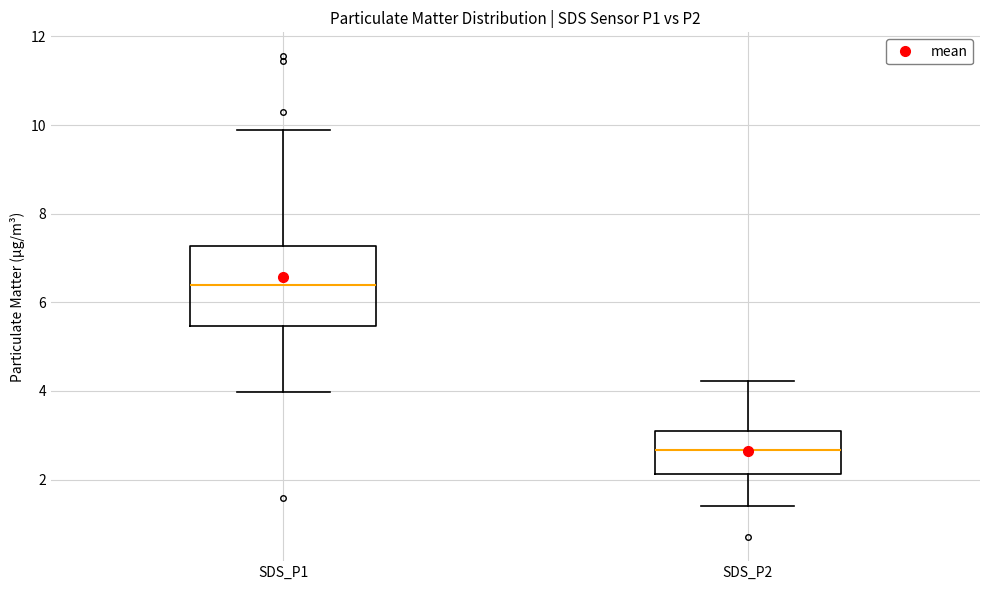

Reading left to right, read every box against the y-axis: the position of its median line, the range the box covers, and the ends of its whiskers. The values are not printed on the chart, so give them approximately, as read against the axis.

SDS_P1: median 6.4, box 5.4 to 7.2, whiskers 4.0 to 9.8
SDS_P2: median 2.6, box 2.2 to 3.0, whiskers 1.4 to 4.2